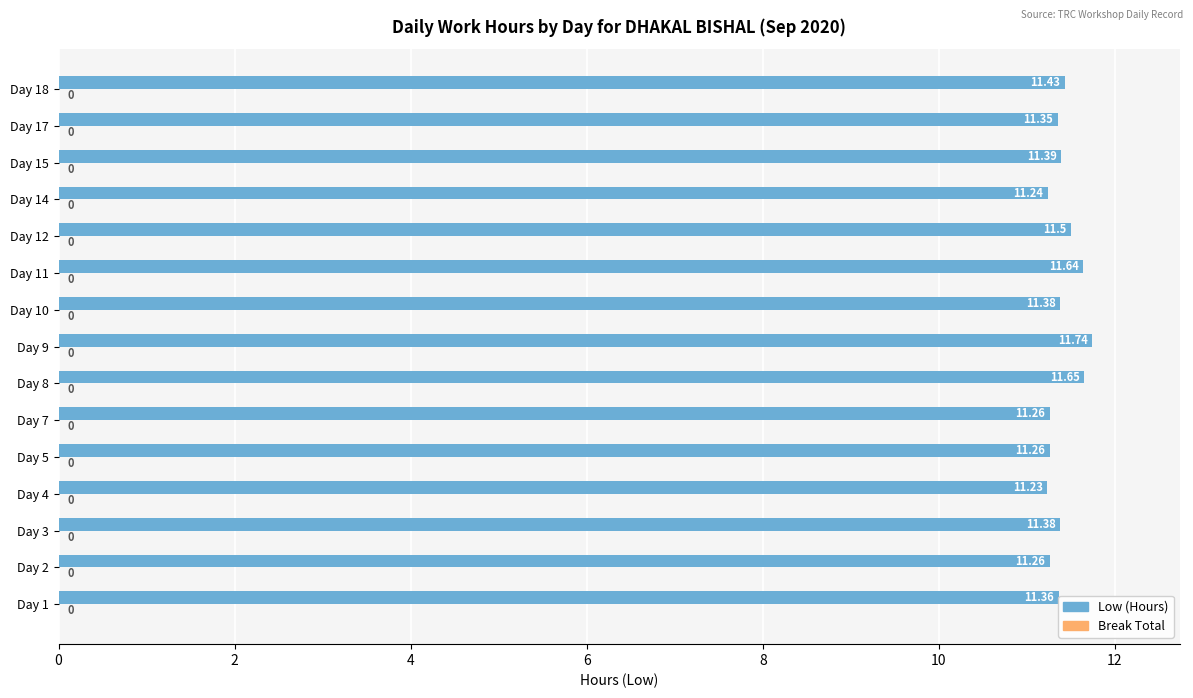

Are the bars horizontal?

Yes